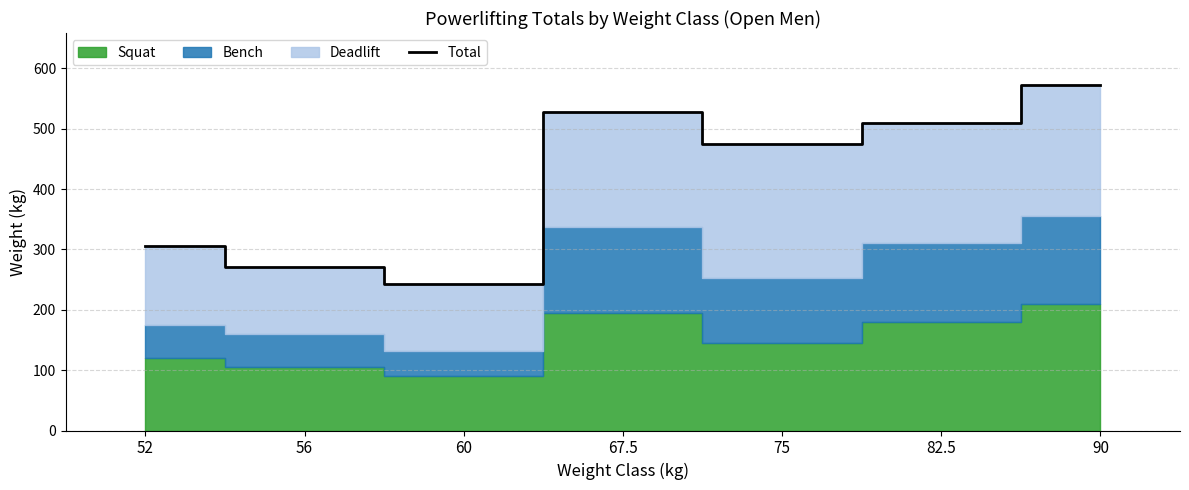

What is the sum of the values at 60 and 52?

547.5